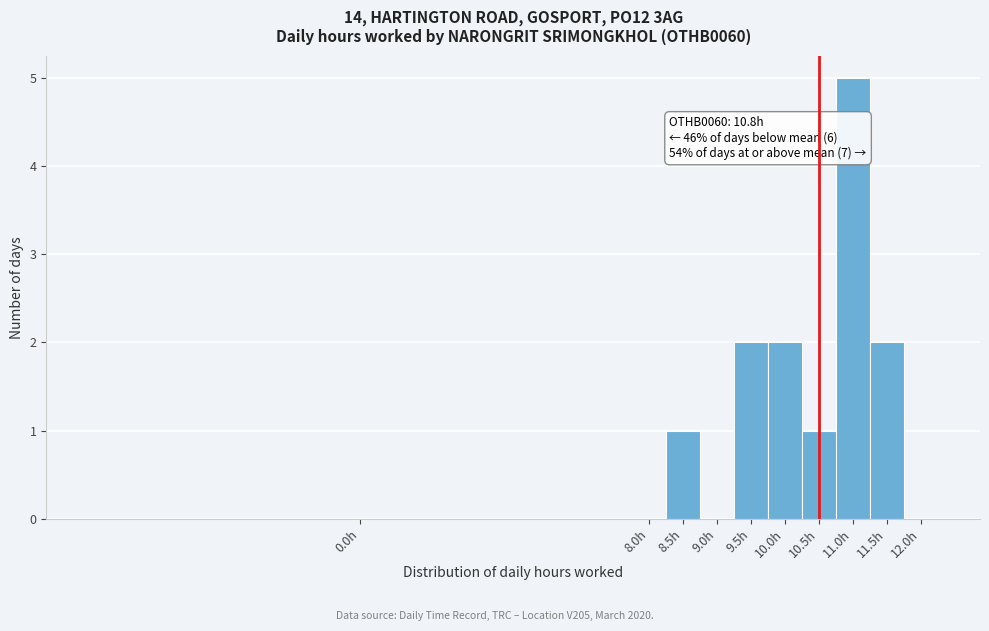

Reading right to left, list all the values displayed in this chart.

12.0h=0	11.5h=2	11.0h=5	10.5h=1	10.0h=2	9.5h=2	9.0h=0	8.5h=1	8.0h=0	0.0h=0